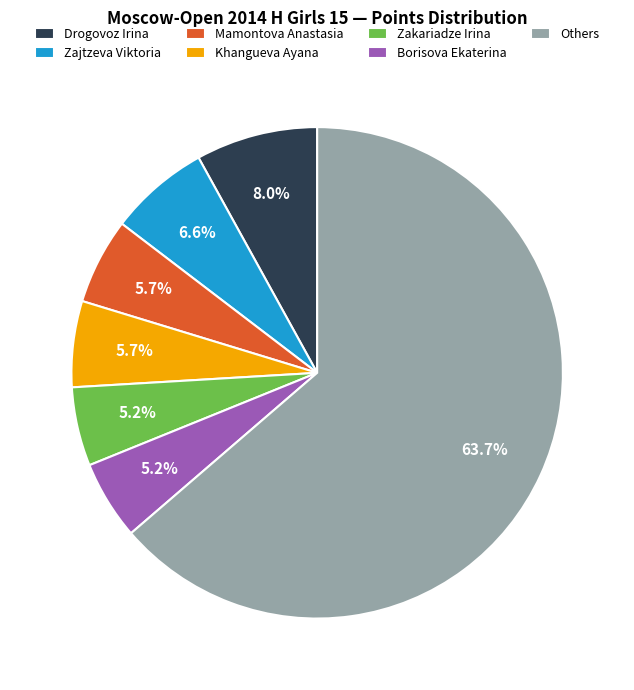

How many slices are in this pie chart?

7